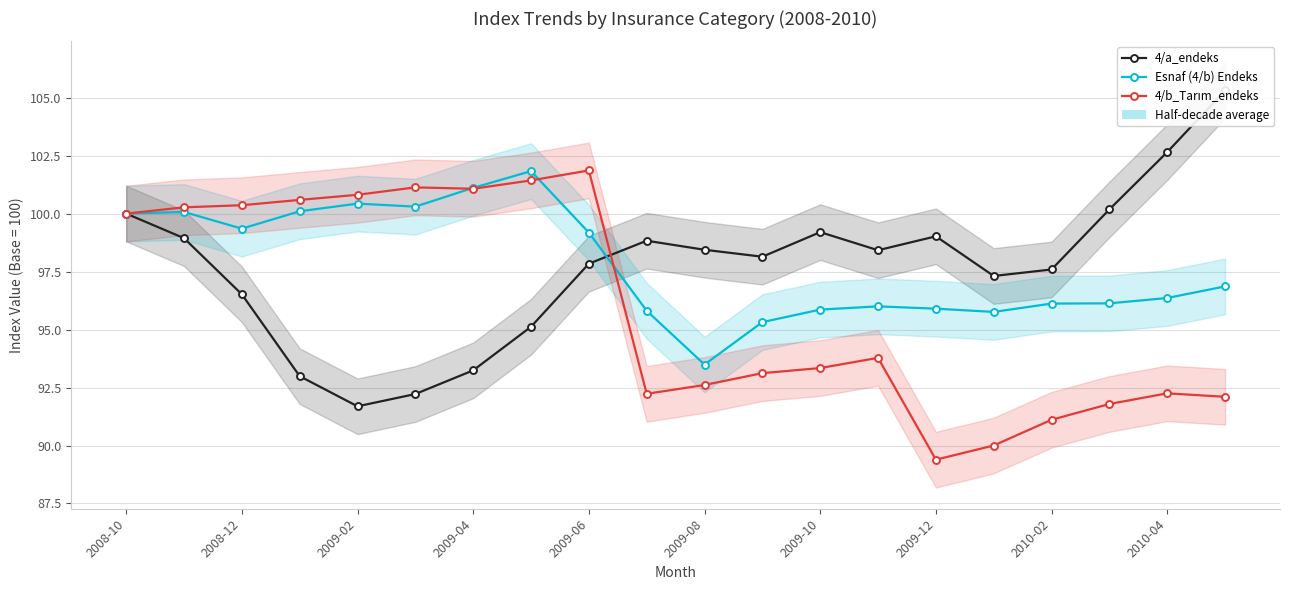

True or false: 4/a_endeks has a value of 146.4 at 15.

False